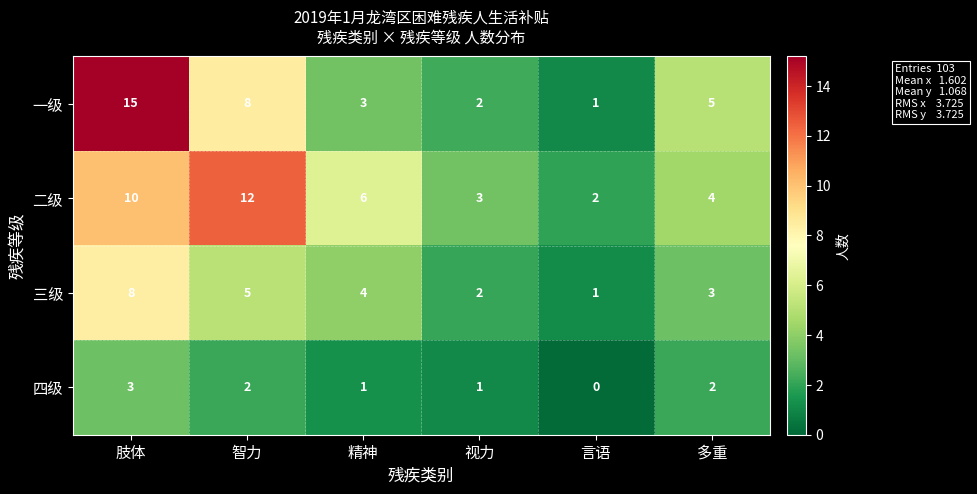

Reading left to right, transcribe all the data shown in this chart.

一级: 肢体=15	智力=8	精神=3	视力=2	言语=1	多重=5
二级: 肢体=10	智力=12	精神=6	视力=3	言语=2	多重=4
三级: 肢体=8	智力=5	精神=4	视力=2	言语=1	多重=3
四级: 肢体=3	智力=2	精神=1	视力=1	言语=0	多重=2